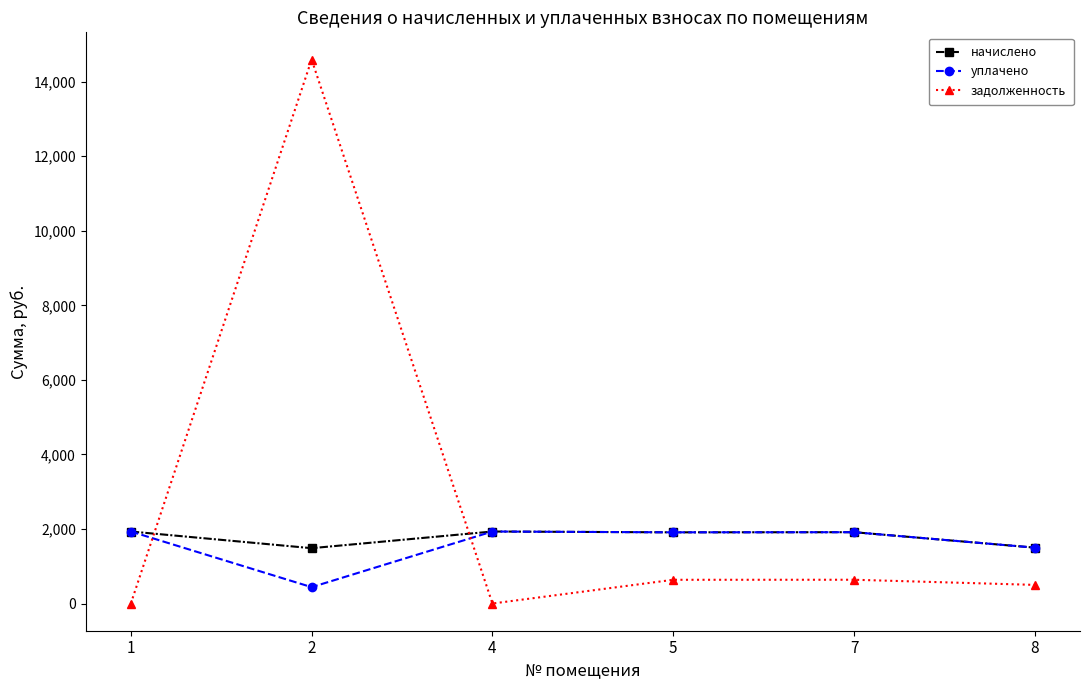

True or false: начислено and задолженность intersect in this chart.

True